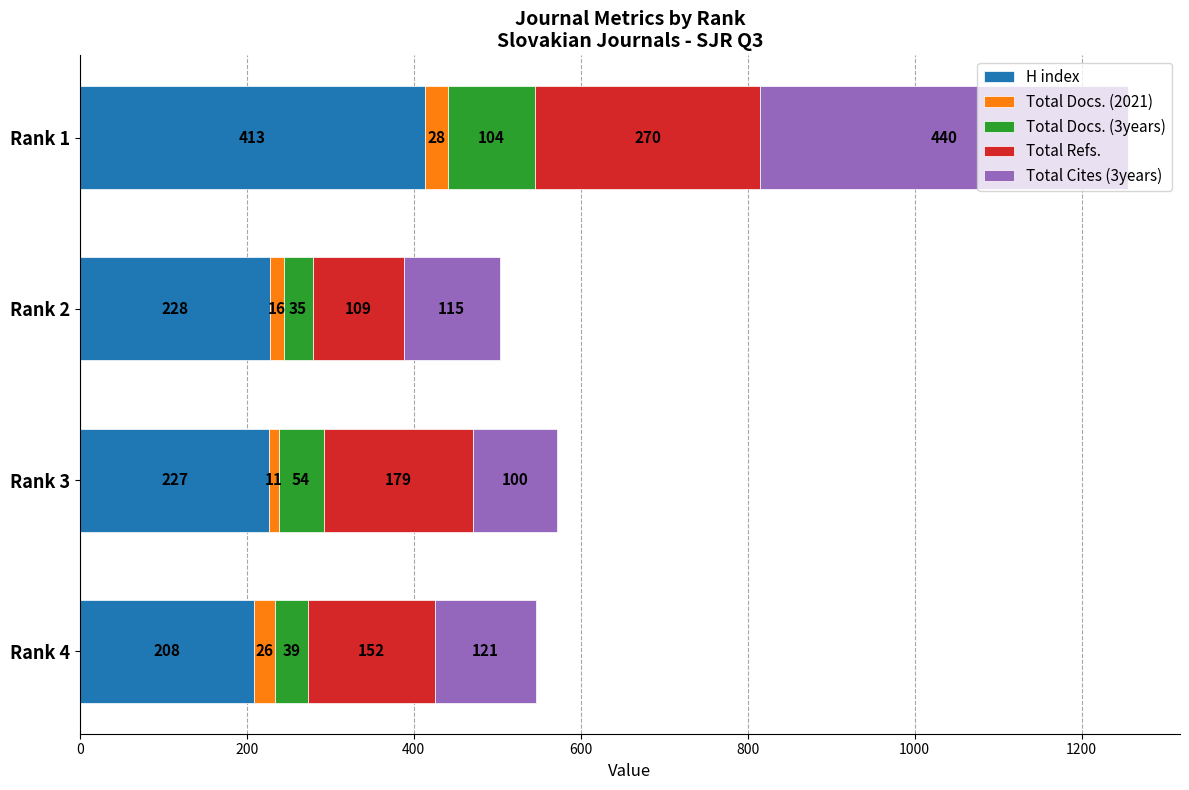

The H index series shows 228 at Rank 2. True or false?

True